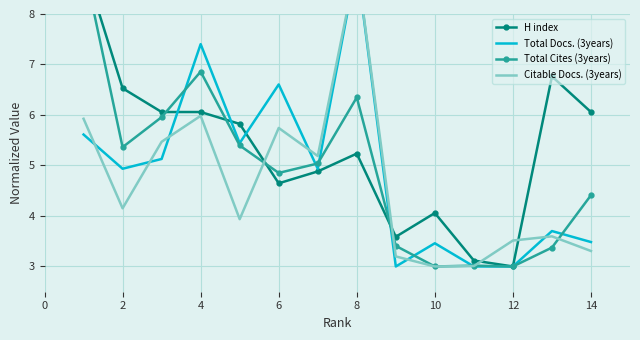

How many interior local valleys does the Citable Docs. (3years) series have?

4